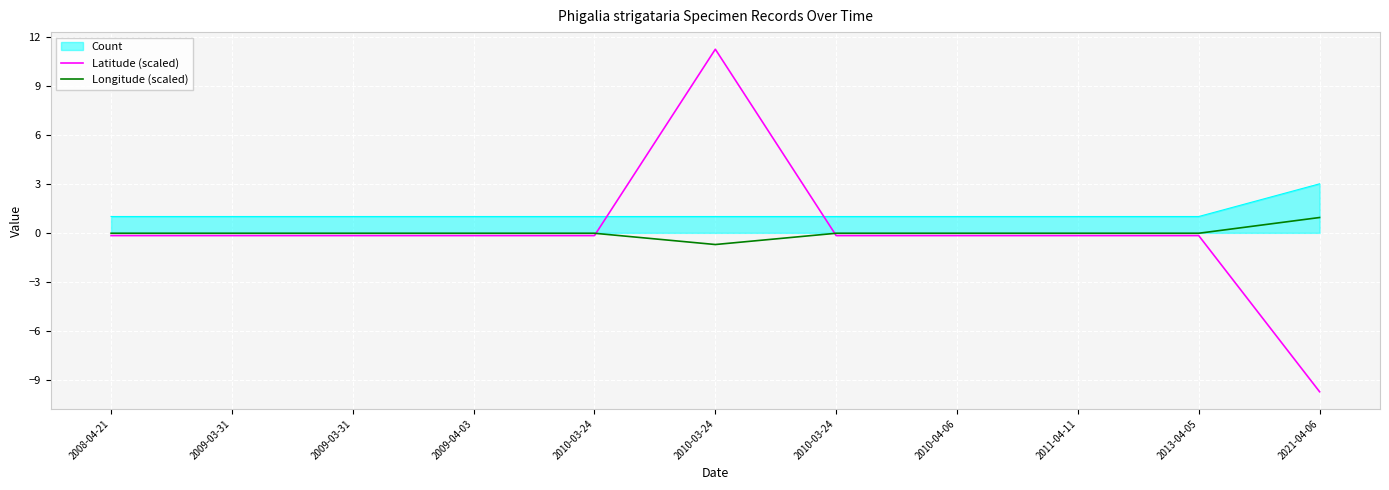

How many lines are shown in the chart?

3